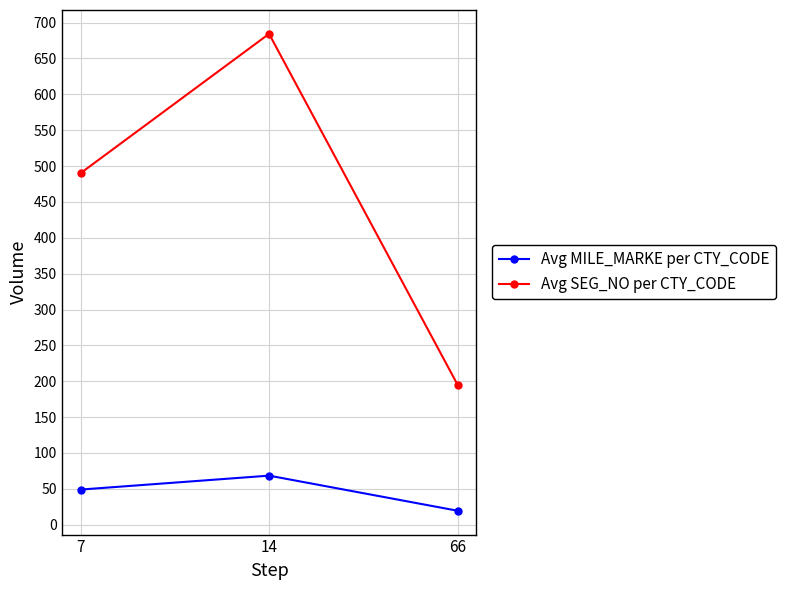

Reading right to left, transcribe all the data shown in this chart.

Avg MILE_MARKE per CTY_CODE: 66=19.5	14=68.4	7=49.0
Avg SEG_NO per CTY_CODE: 66=195.1	14=684.3	7=490.0